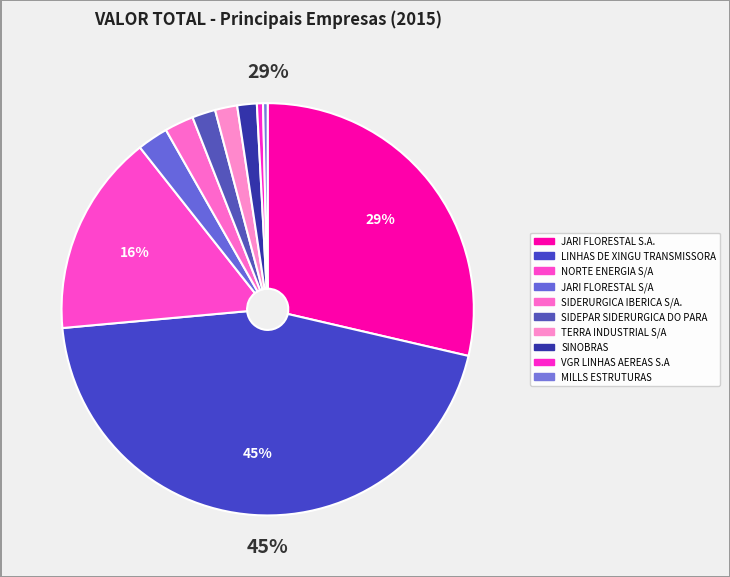

What percentage is the LINHAS DE XINGU TRANSMISSORA slice, to the nearest percent?

45%